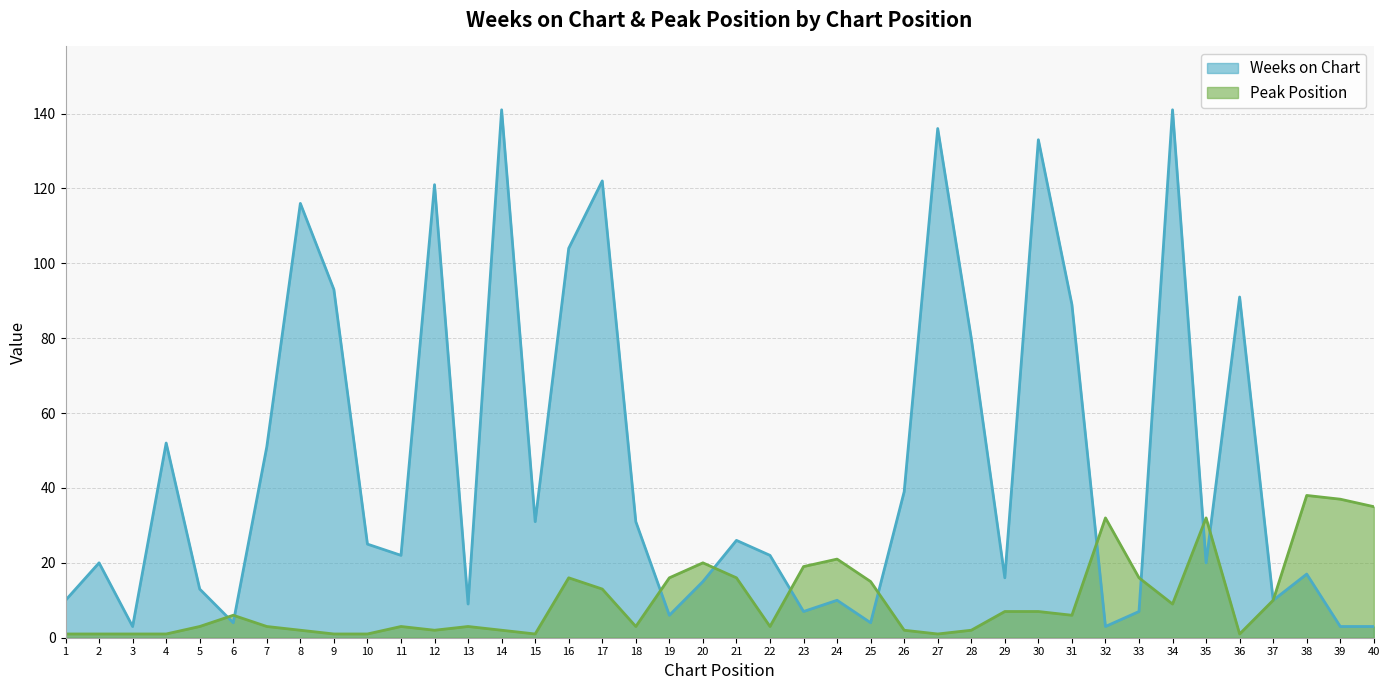

At which label is Weeks on Chart closest to 72?

28